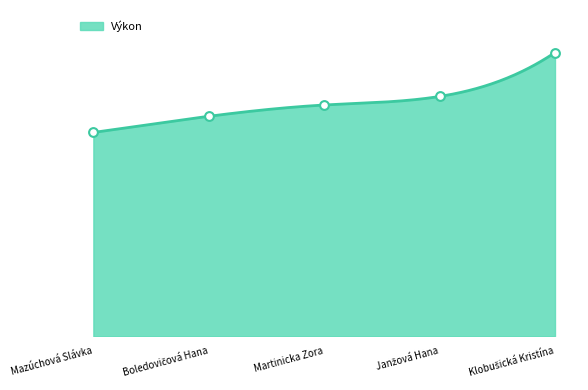

What is the ratio of the value at Boledovičová Hana to the value at Mazúchová Slávka?

1.1